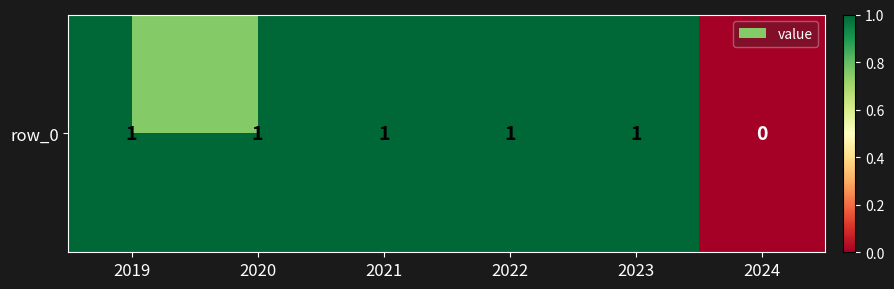

Read the value at 2023.

1